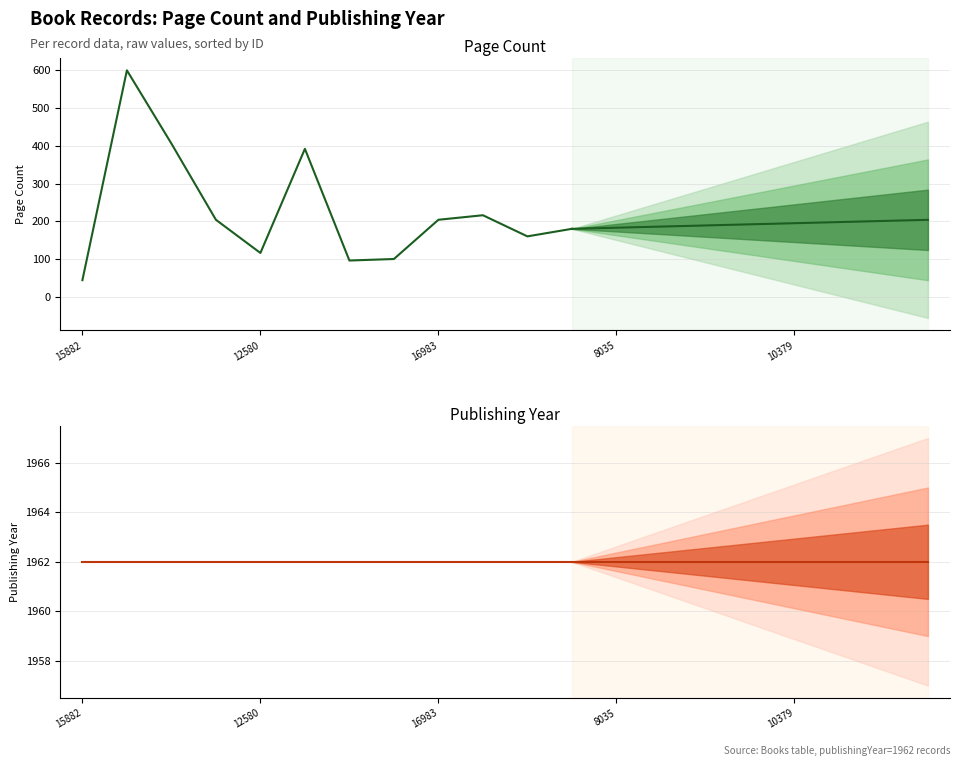

How many values in the pageCount series exceed 204?

4